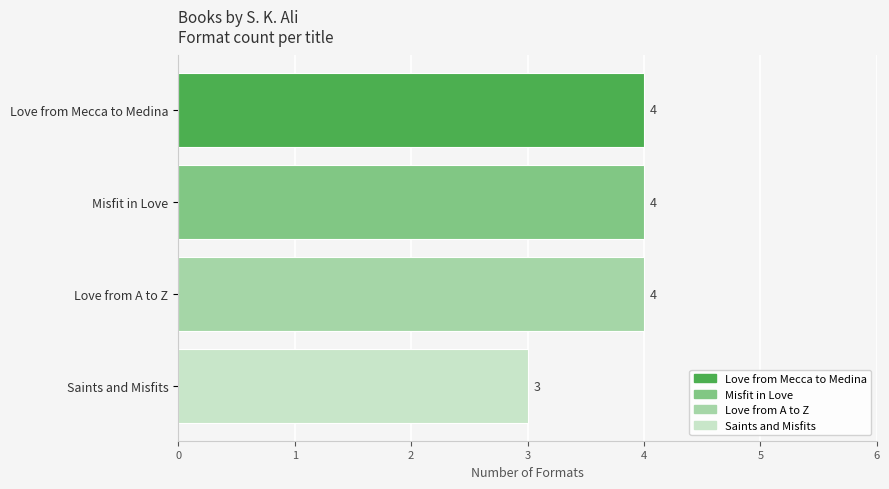

Count the number of categories in the chart.

4